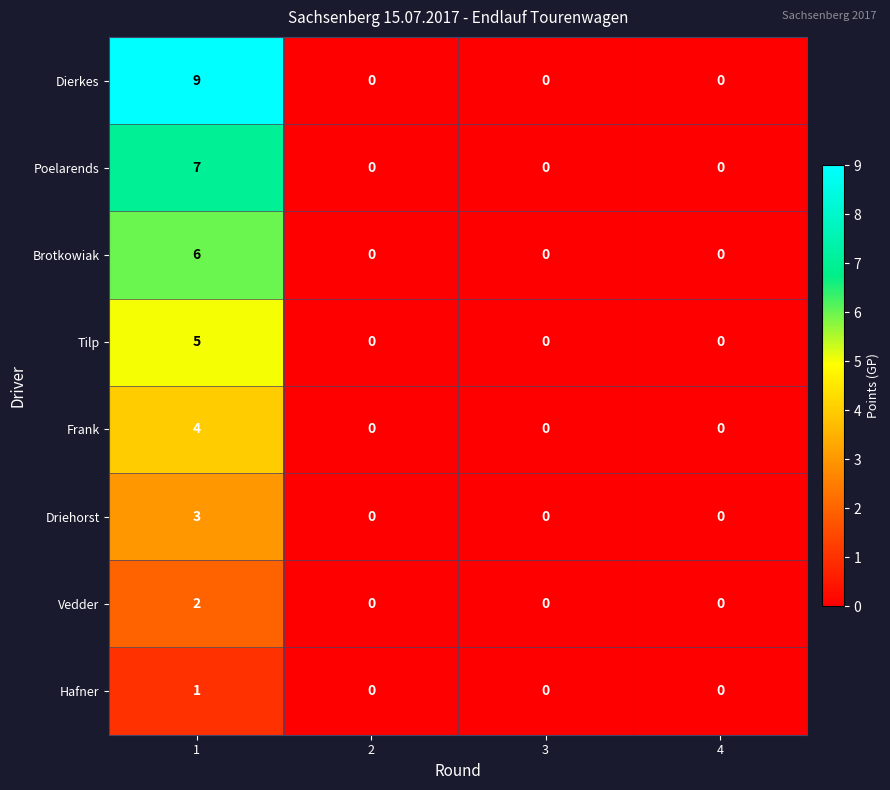

What is the difference between the Tilp values at 4 and 1?

5